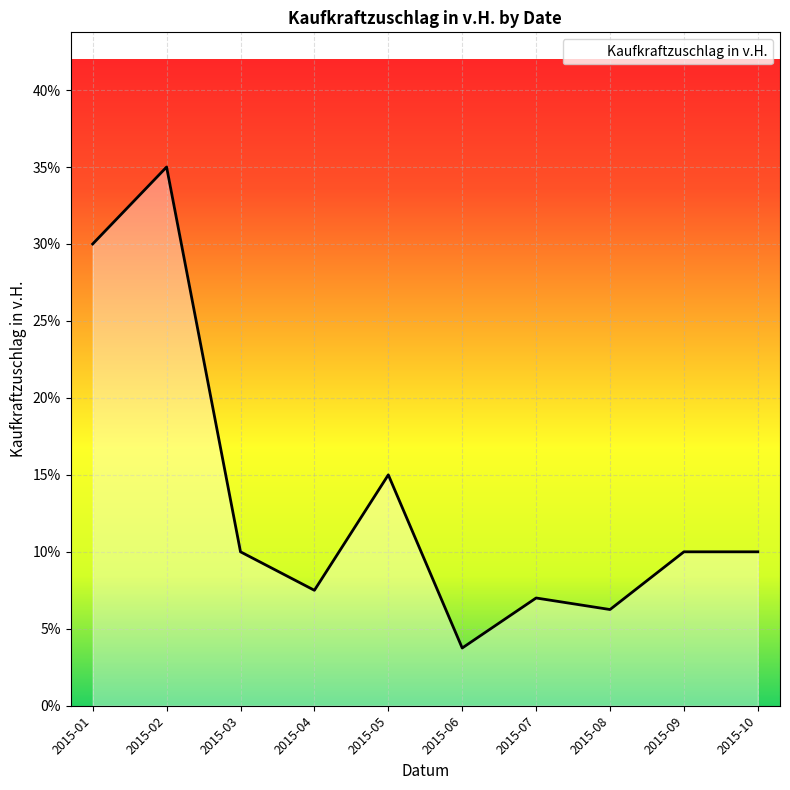

Where does the data first go above 10?

2015-01